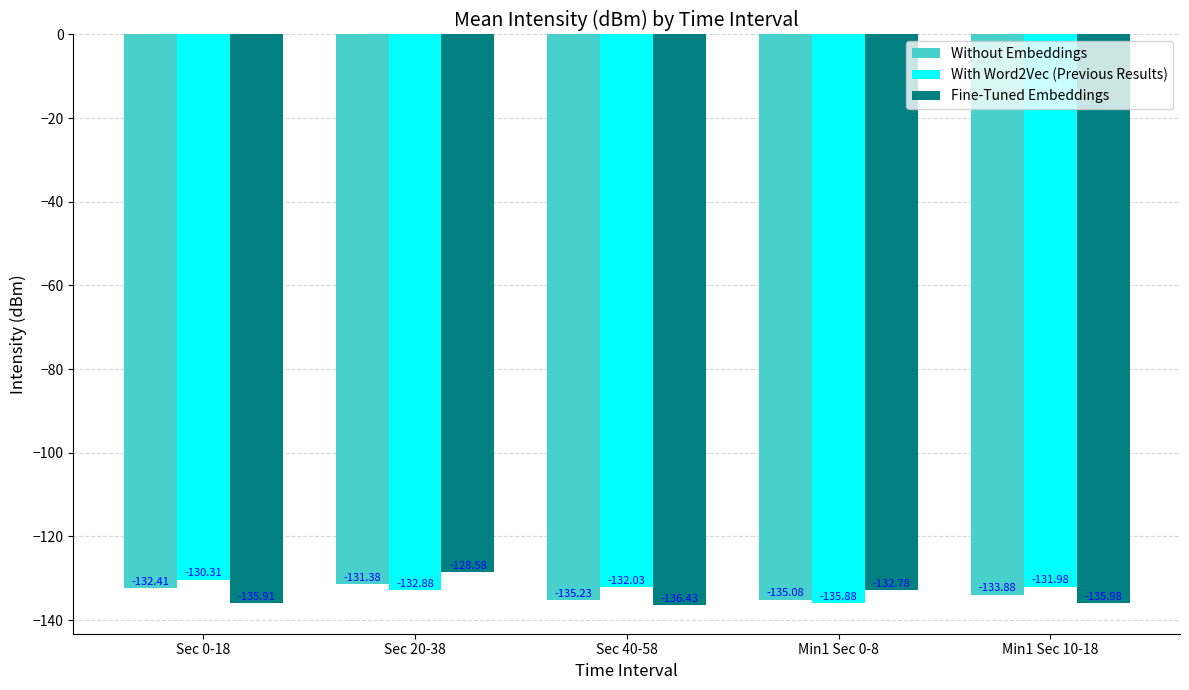

What is the difference between the Fine-Tuned Embeddings values at Sec 20-38 and Min1 Sec 10-18?

7.4